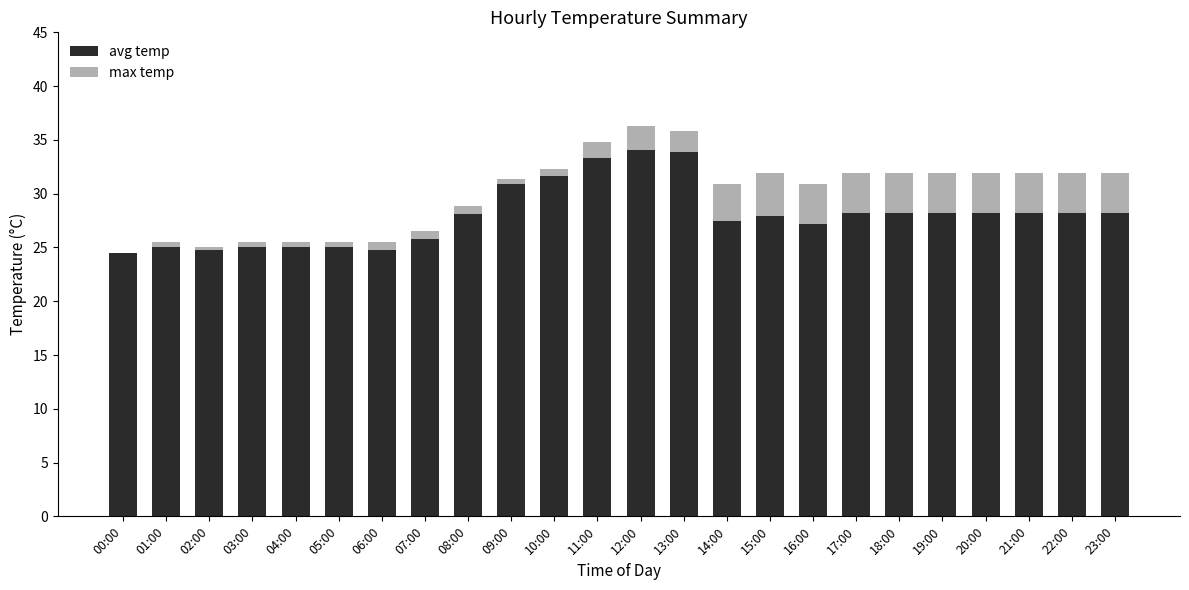

What is the sum of all avg temp values?

671.7